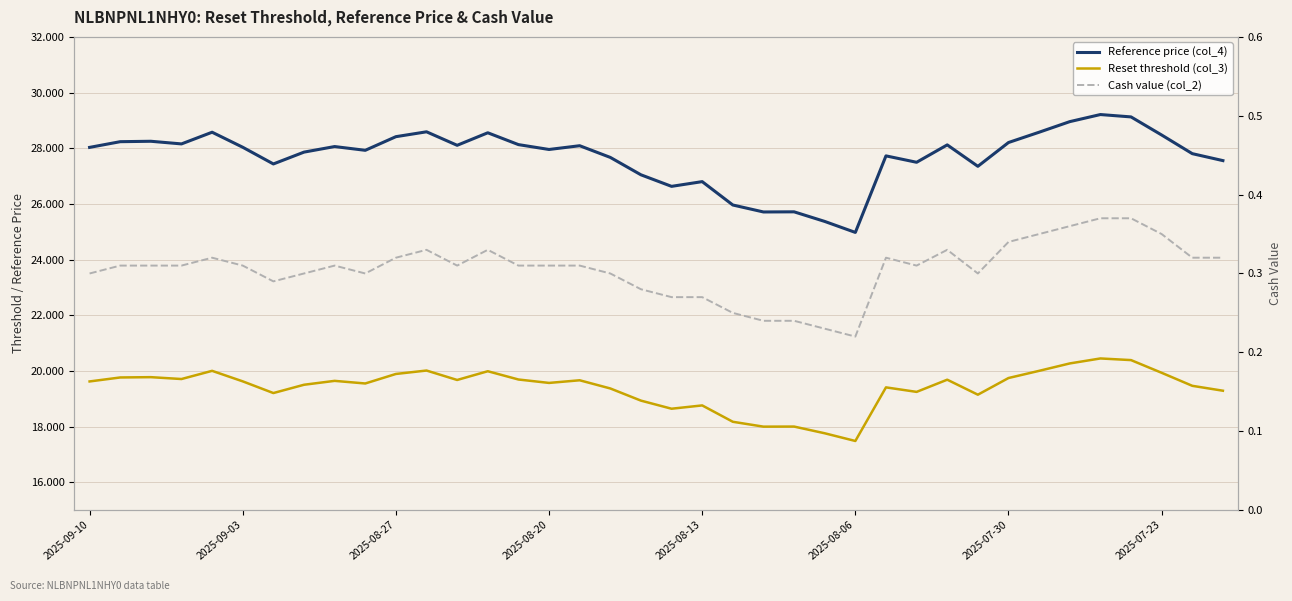

How many values in the Reset threshold (col_3) series are below 19?

8